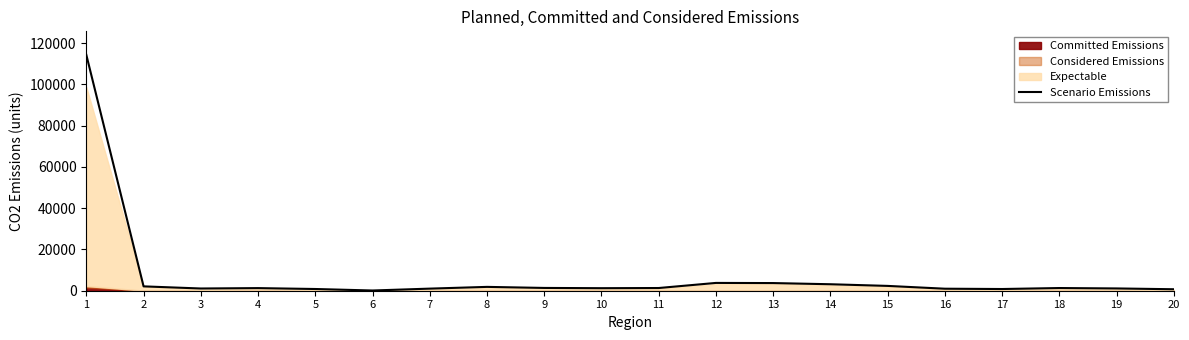

List the labels in order of value, largest first.

1, 12, 13, 14, 15, 2, 8, 9, 11, 18, 4, 10, 19, 3, 7, 16, 5, 17, 20, 6